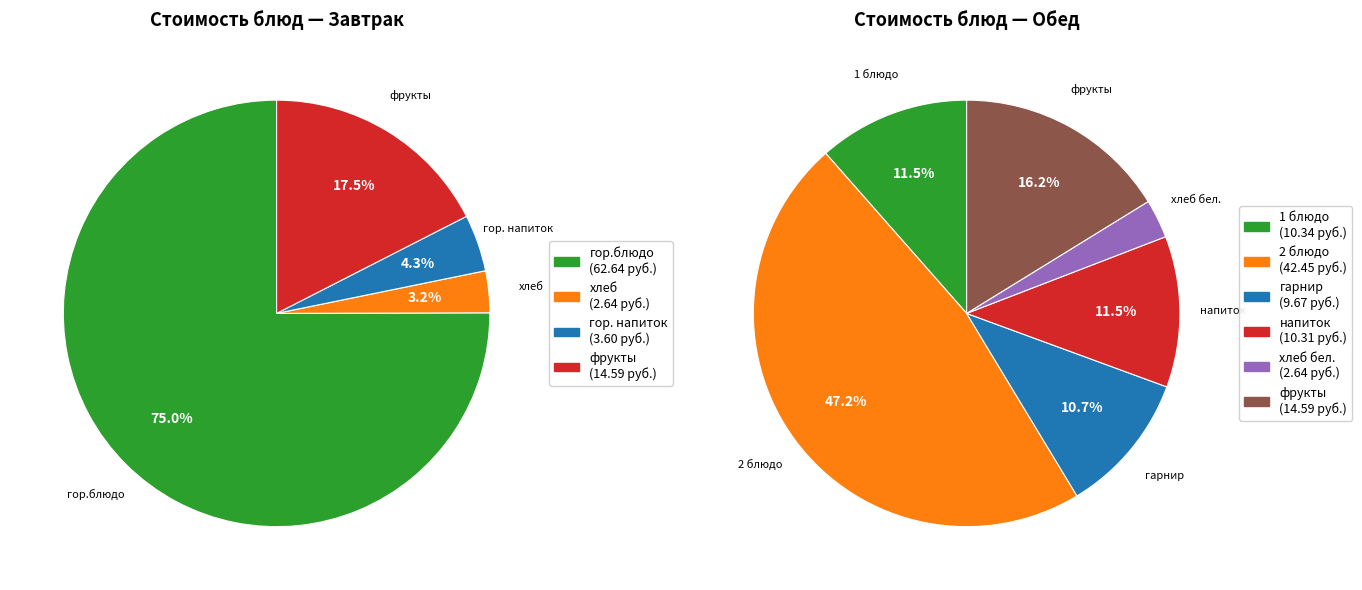

Is there a majority slice in this chart?

No